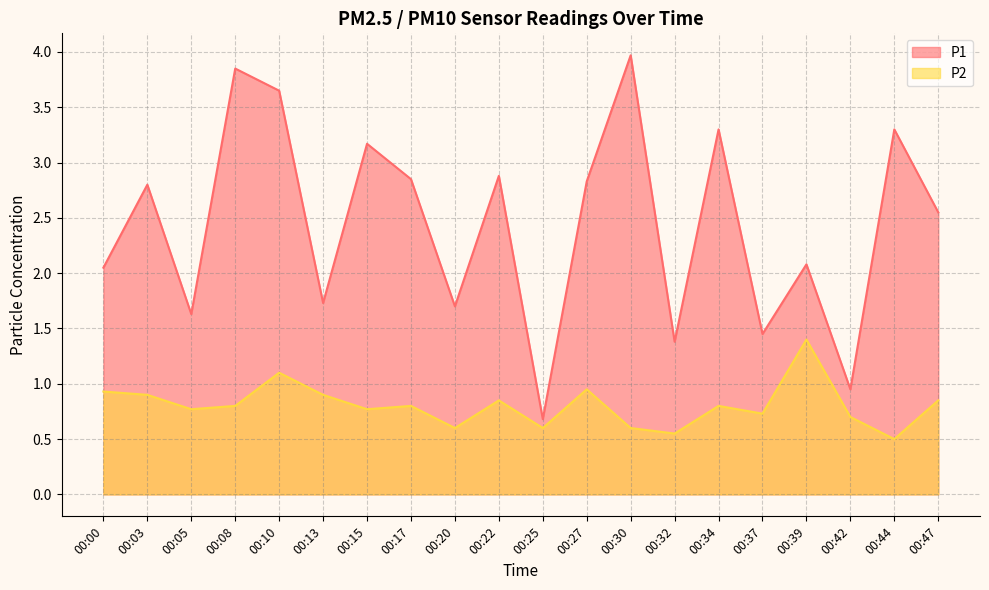

Where is the first local minimum for P1?

00:05